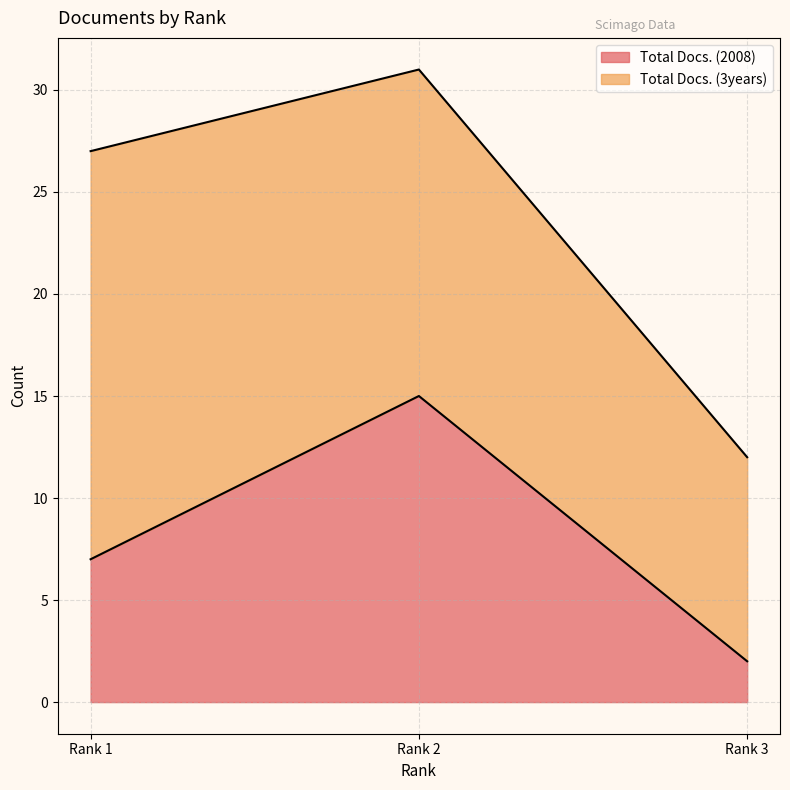

Reading left to right, what are all the values shown in this chart?

Rank 1=7	Rank 2=15	Rank 3=2